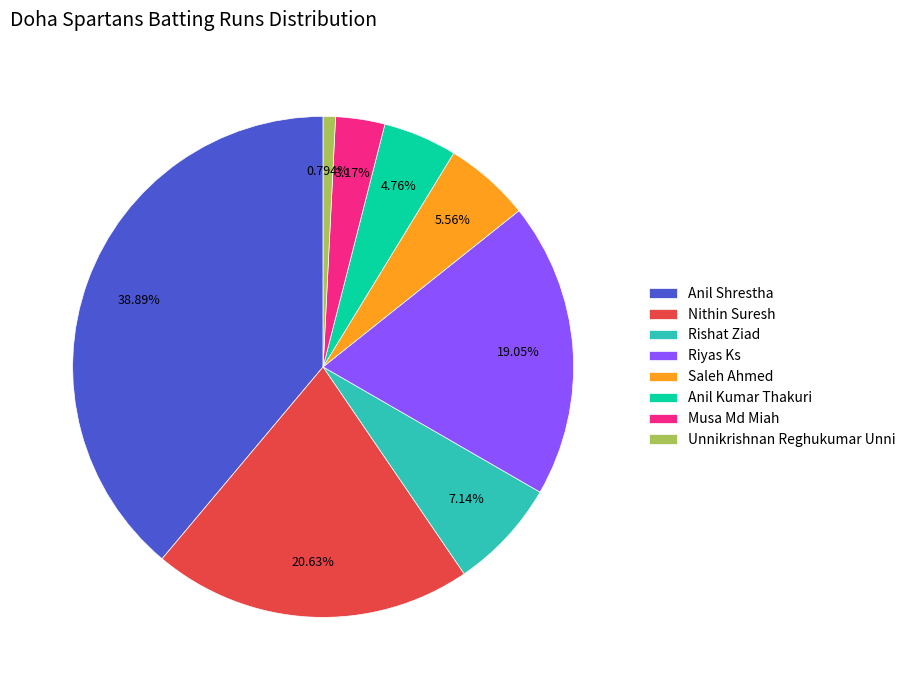

What is the total percentage of Riyas Ks and Anil Shrestha?

57.9%